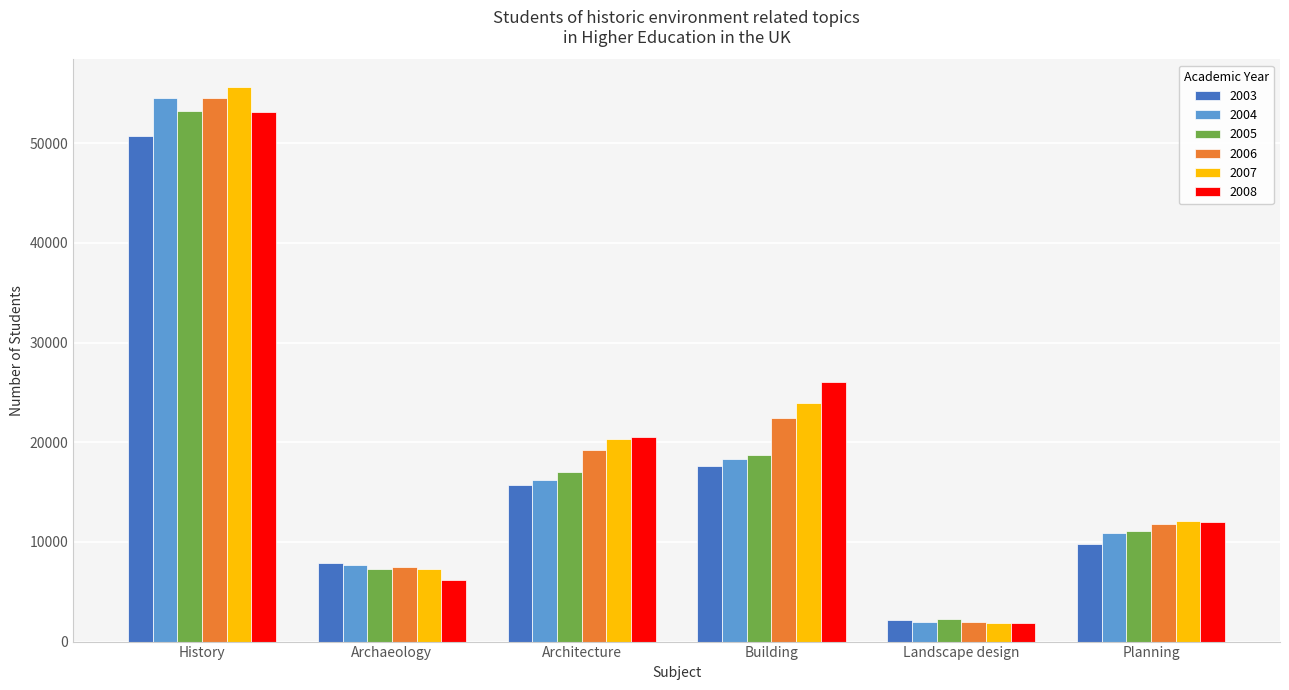

What is the label of the 6th bar from the left?

Planning